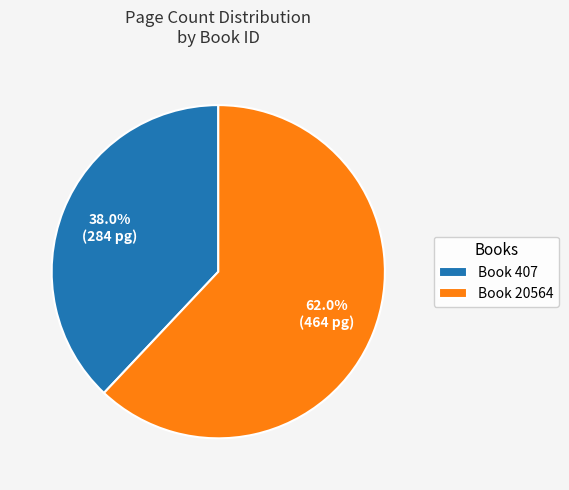

Between Book 407 and Book 20564, which is larger?

Book 20564